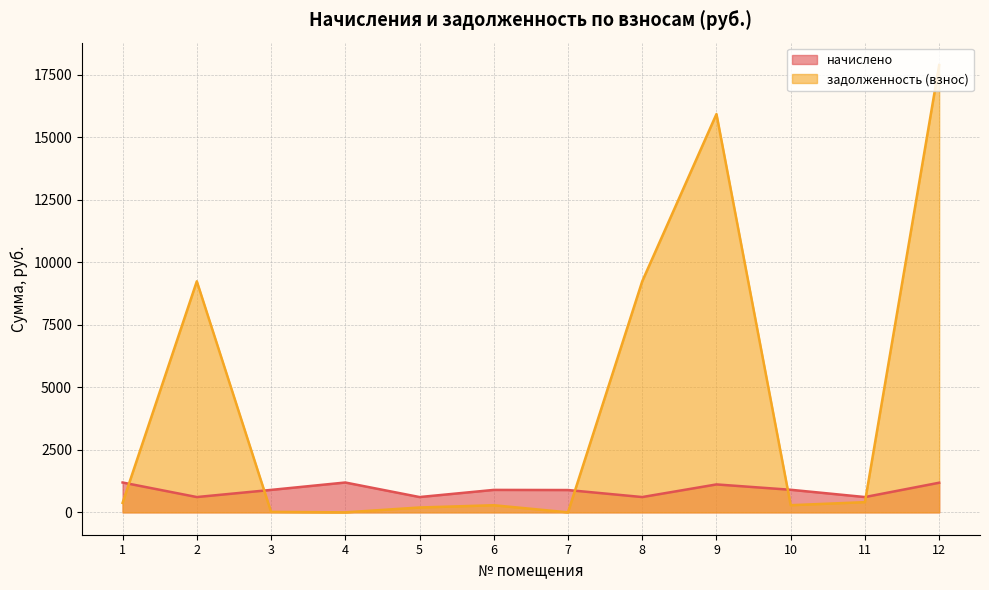

Which series has the largest total across all categories?

задолженность (взнос)